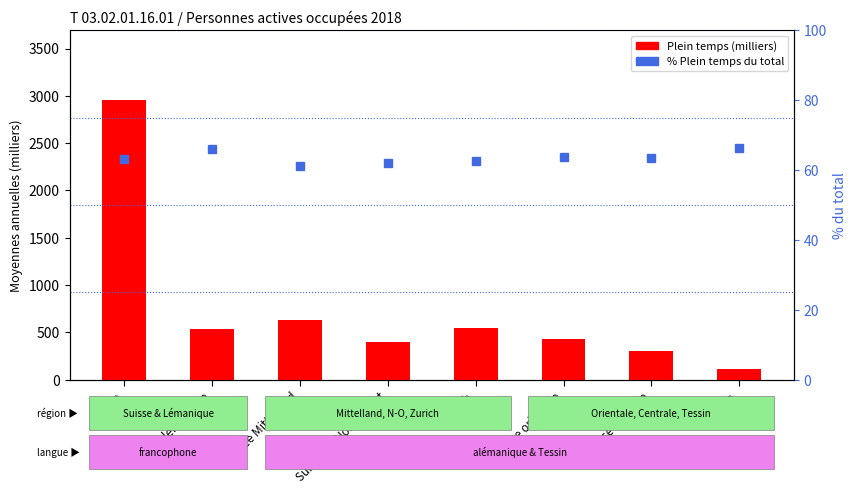

What is the difference between the maximum and minimum values?

5.3